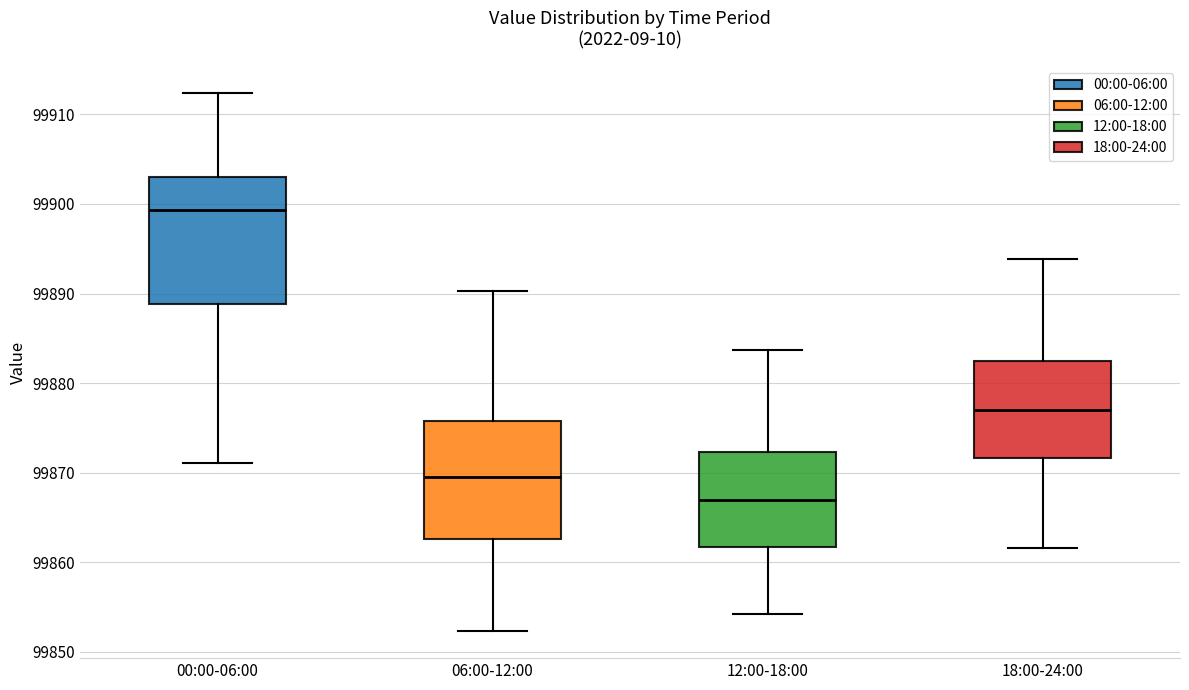

Where does the median line of the box for 12:00-18:00 sit on the y-axis? The values are not printed on the chart, so give them approximately, as read against the axis.

99867